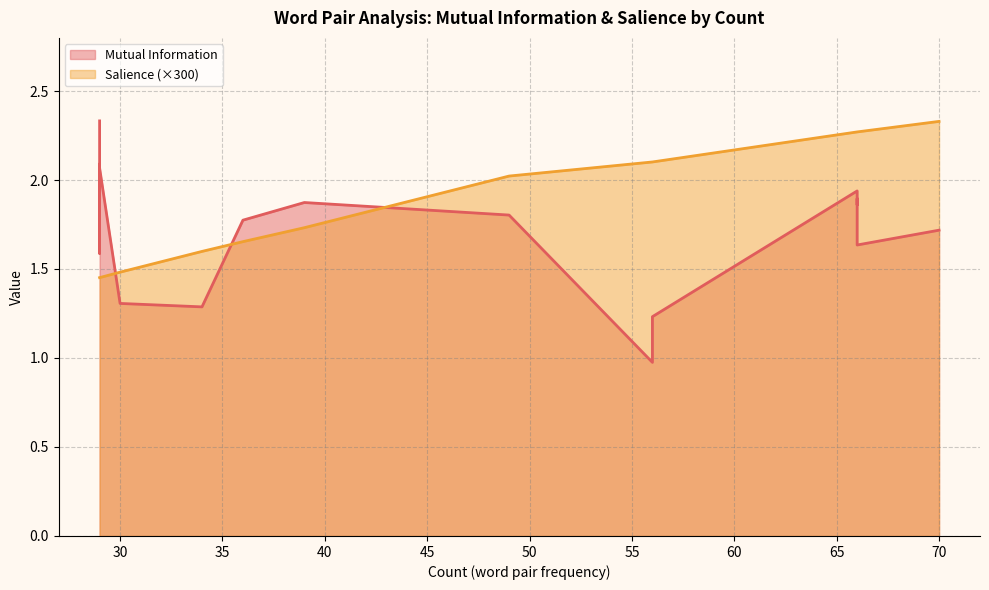

Between 66 and 66, which is larger?

66